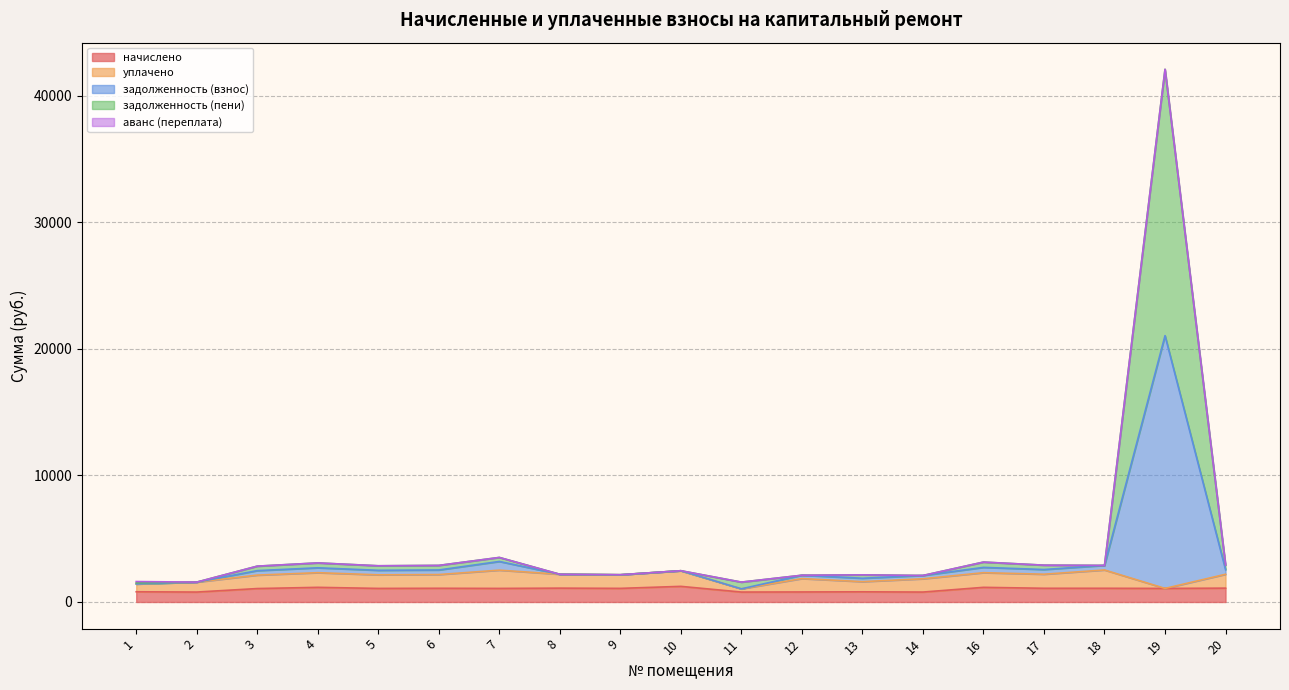

At which category does начислено reach its first local peak?

4